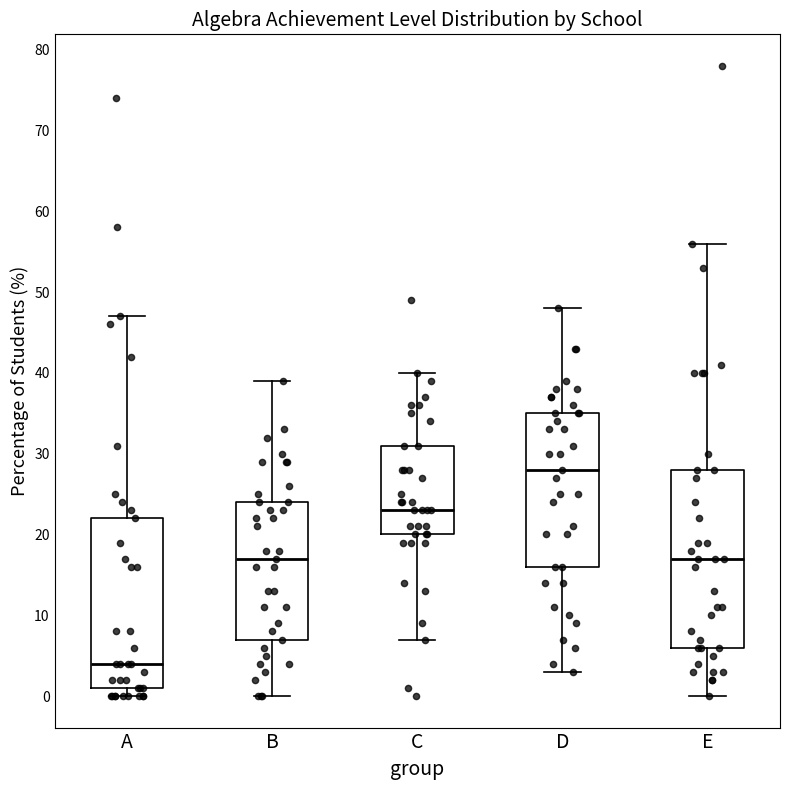

Which box has the lowest median line?

A